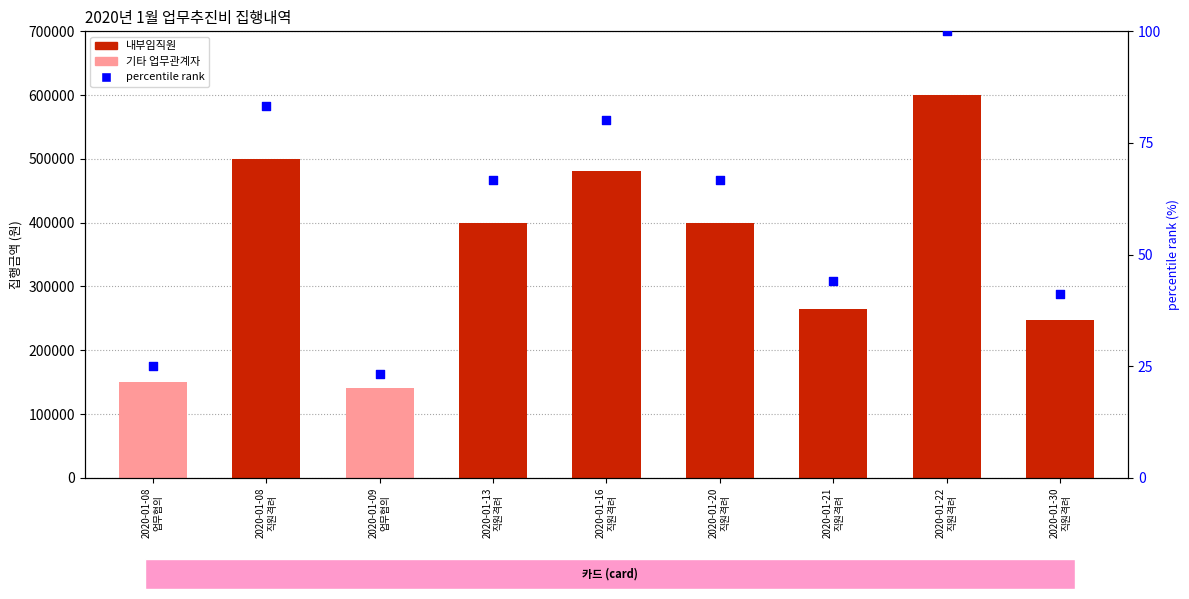

What is the change in value from 2020-01-09
업무협의 to 2020-01-13
직원격려?

+43.3